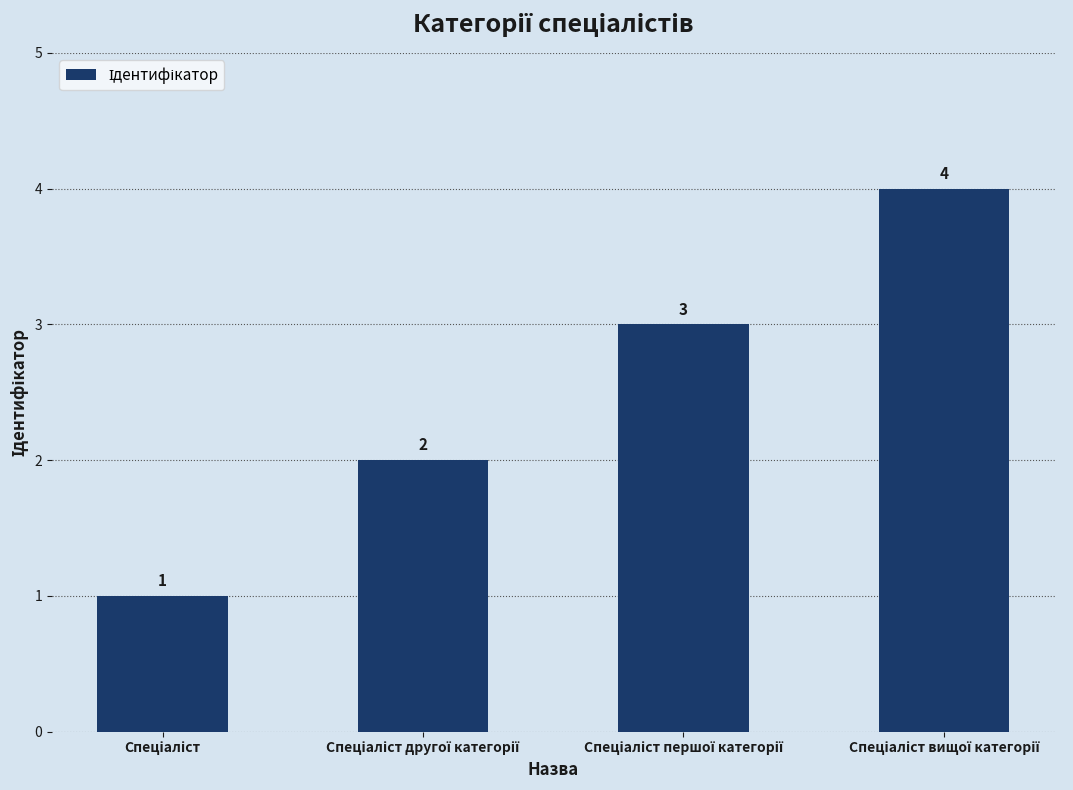

What is the value of the 1st bar from the left?

1